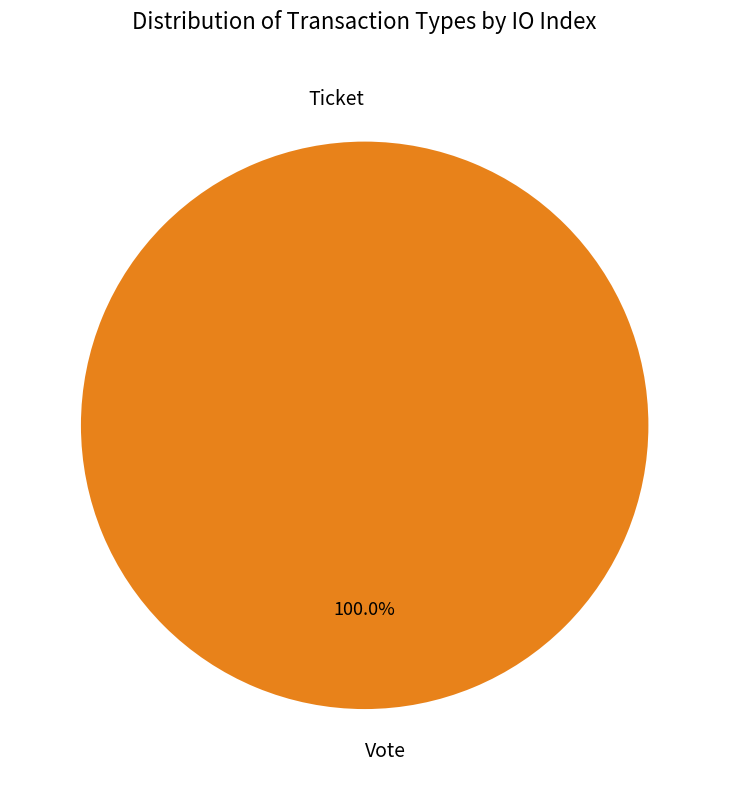

Count the number of slices in the pie.

2